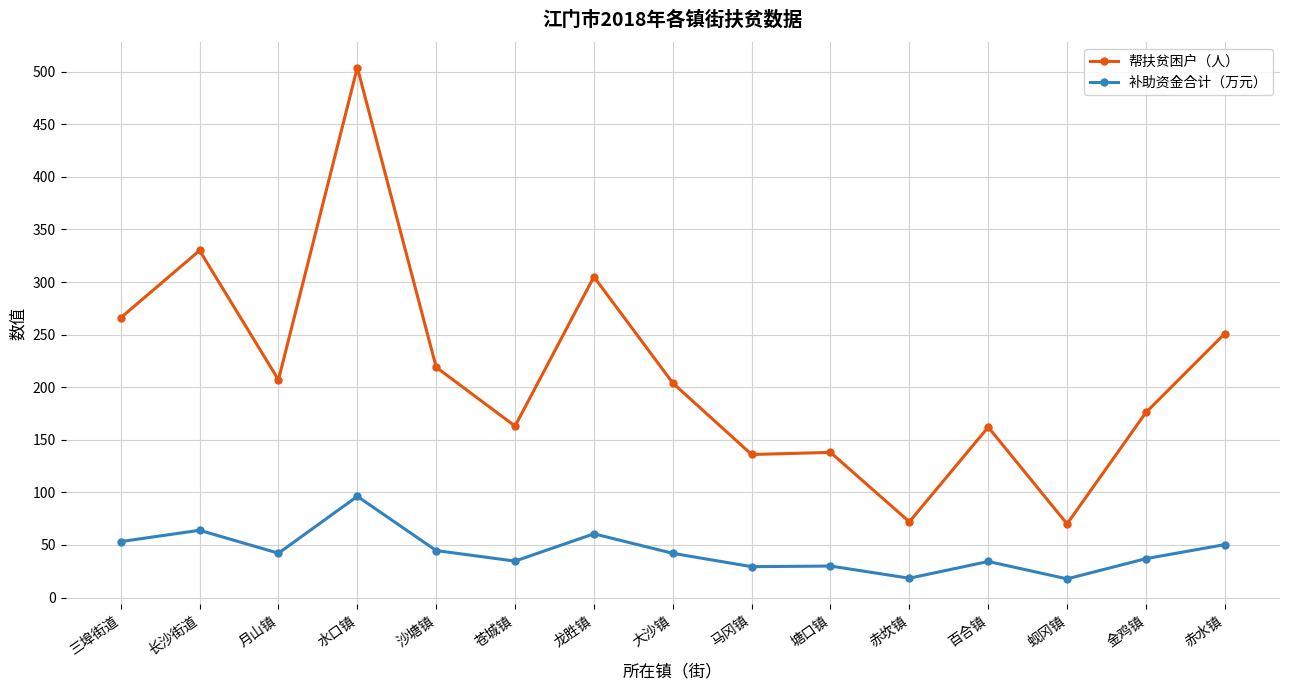

Rank the series at 塘口镇 from lowest to highest value.

补助资金合计（万元）, 帮扶贫困户（人）